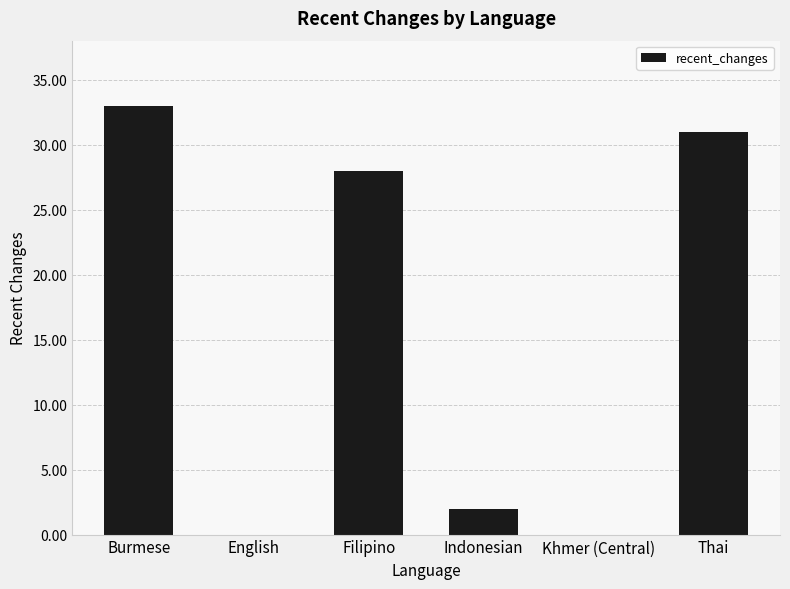

What is the sum of the values at Khmer (Central) and Burmese?

33